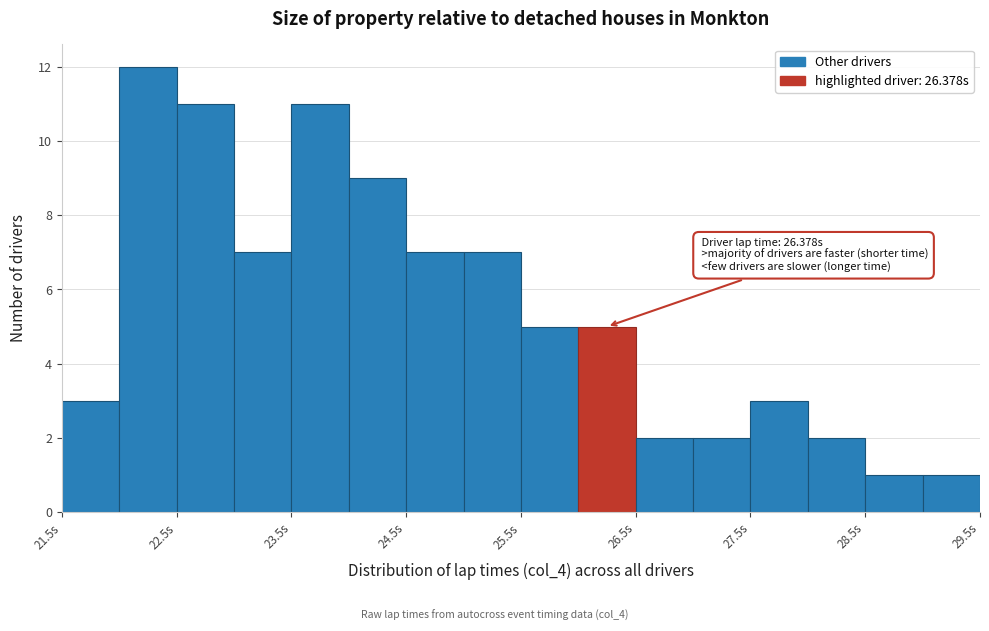

Which range on the x-axis has the tallest bar?

22.0 to 22.5